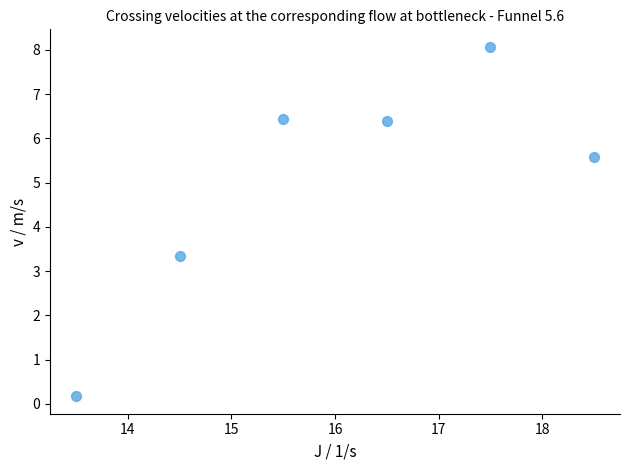

What Y value in the scatter plot is closest to 4?

3.4